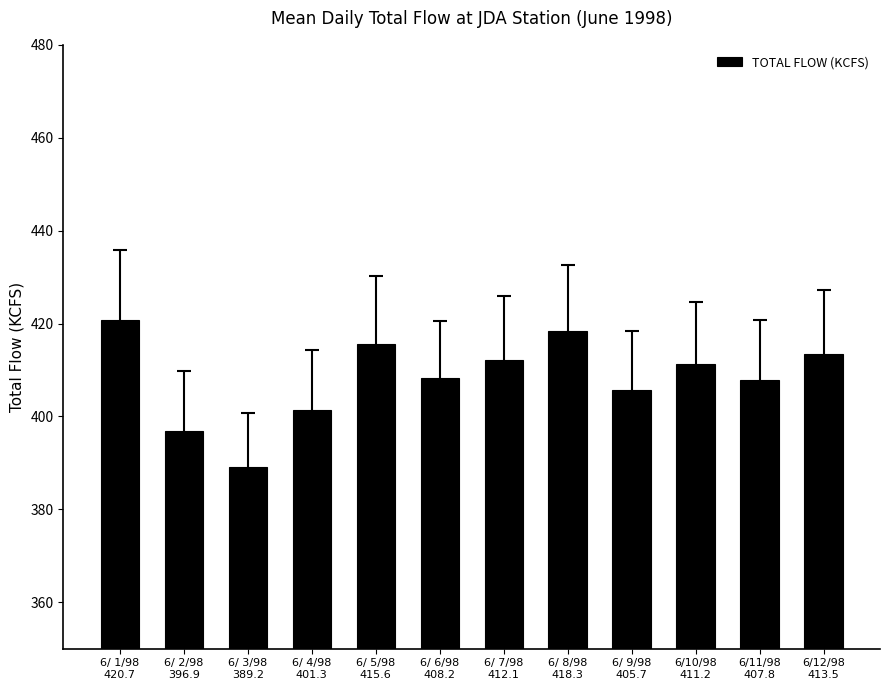

Which category has the lowest value across all series?

6/ 3/98
389.2